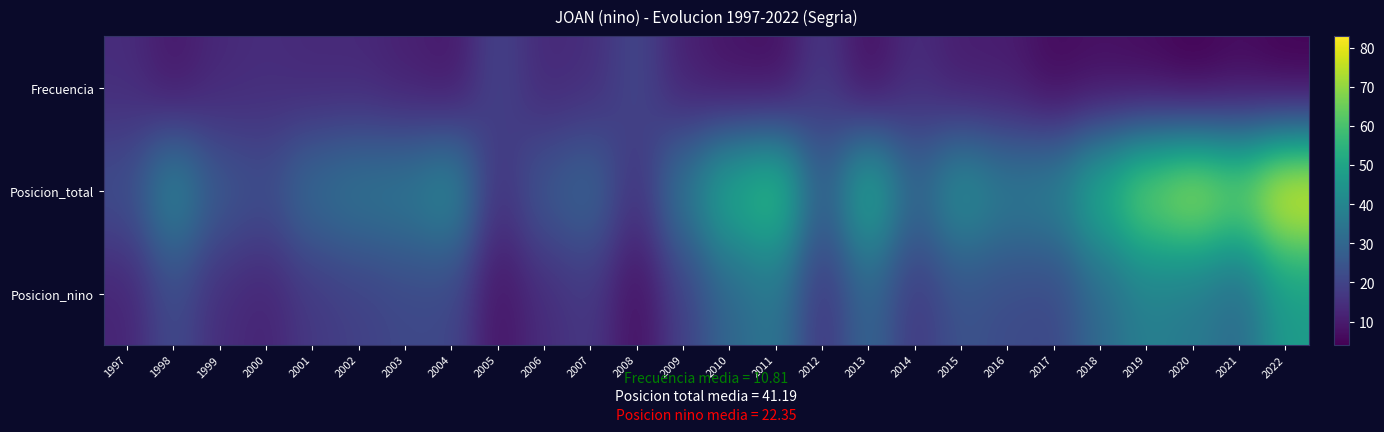

Rank the series by their maximum value, from highest to lowest.

Posicion_total, Posicion_nino, Frecuencia